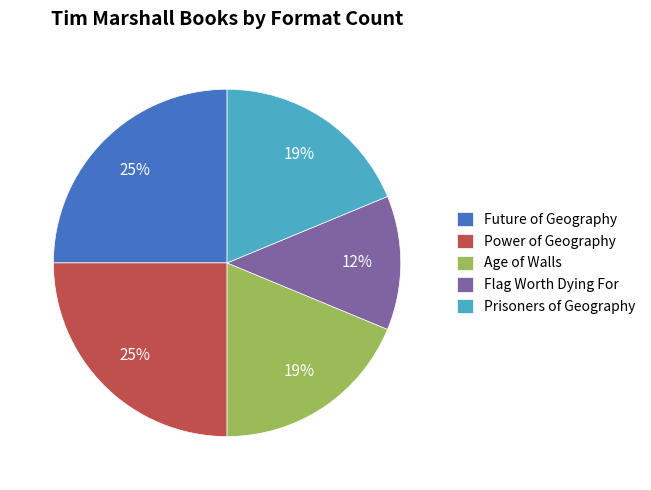

Is the sum of Flag Worth Dying For and Prisoners of Geography greater than half?

No